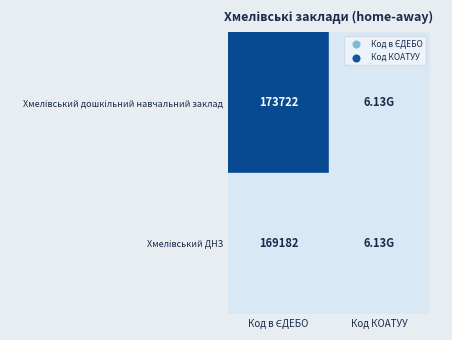

Reading left to right, list all the values displayed in this chart.

Код в ЄДЕБО: 173722	169182
Код КОАТУУ: 6125089201	6125089201